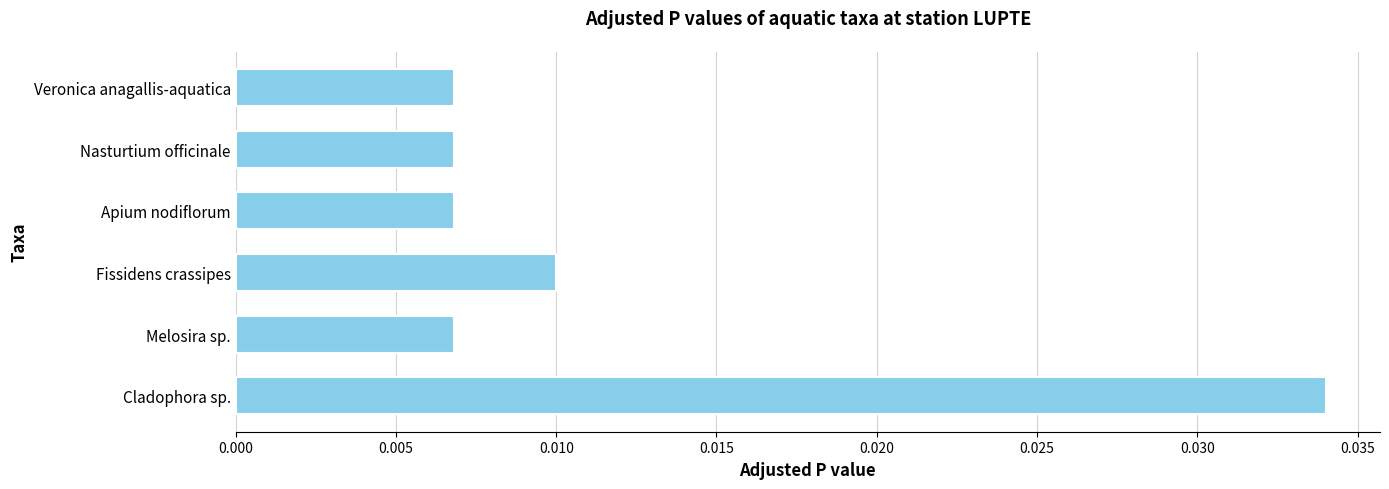

Which category has the highest value across all series?

Cladophora sp.